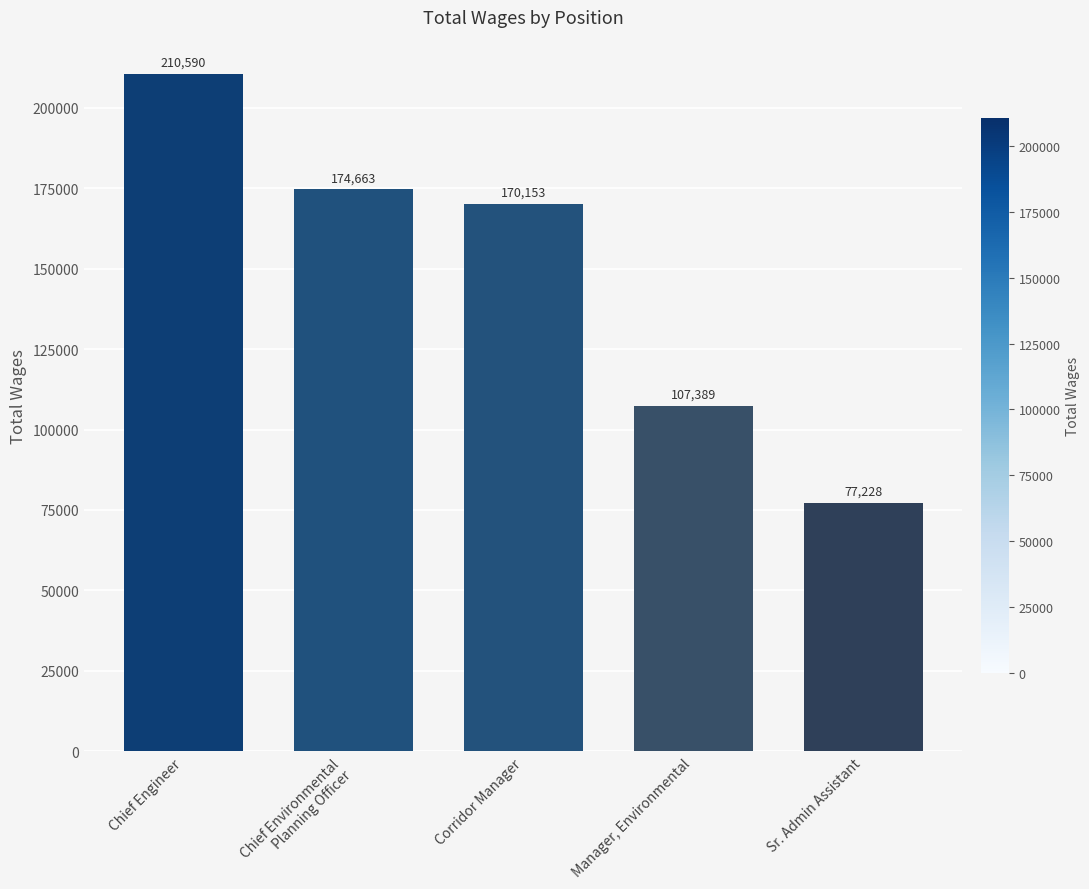

Which category has the lowest value across all series?

Sr. Admin Assistant